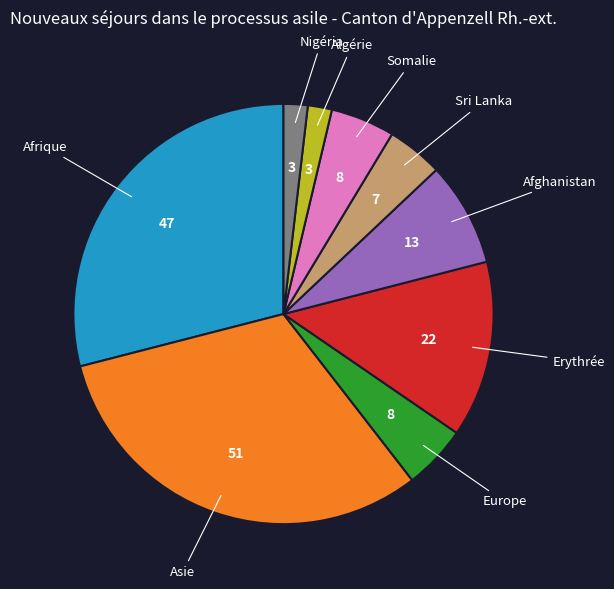

Does any single category account for the majority?

No